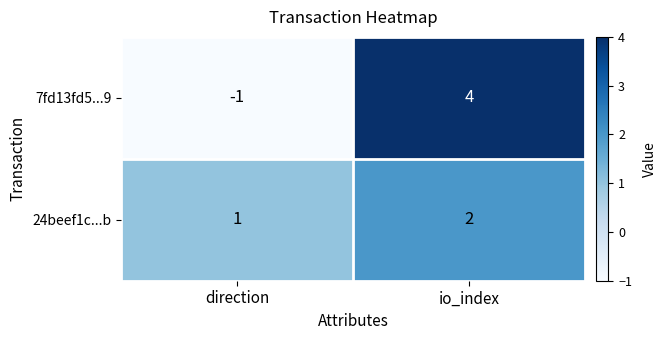

What is the sum of the 24beef1c...b values at direction and io_index?

3